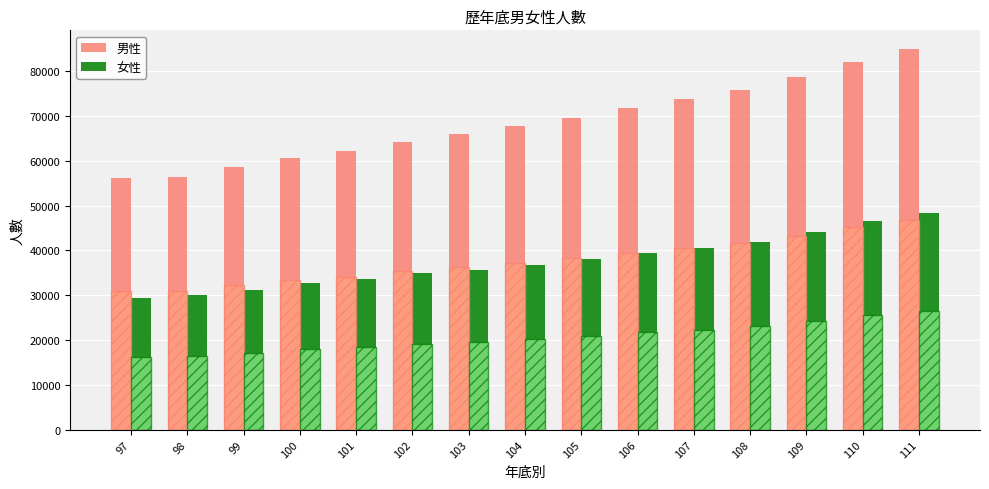

List the labels in order of 男性 value, largest first.

111, 110, 109, 108, 107, 106, 105, 104, 103, 102, 101, 100, 99, 98, 97